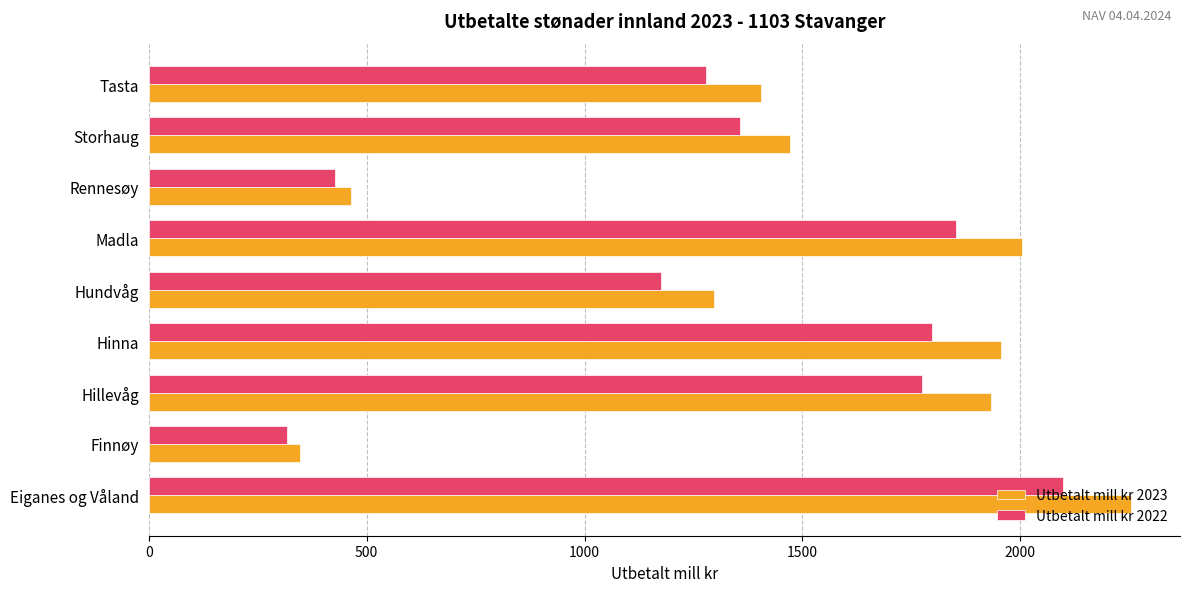

Where is Utbetalt mill kr 2023 nearest to the value 1300?

Hundvåg